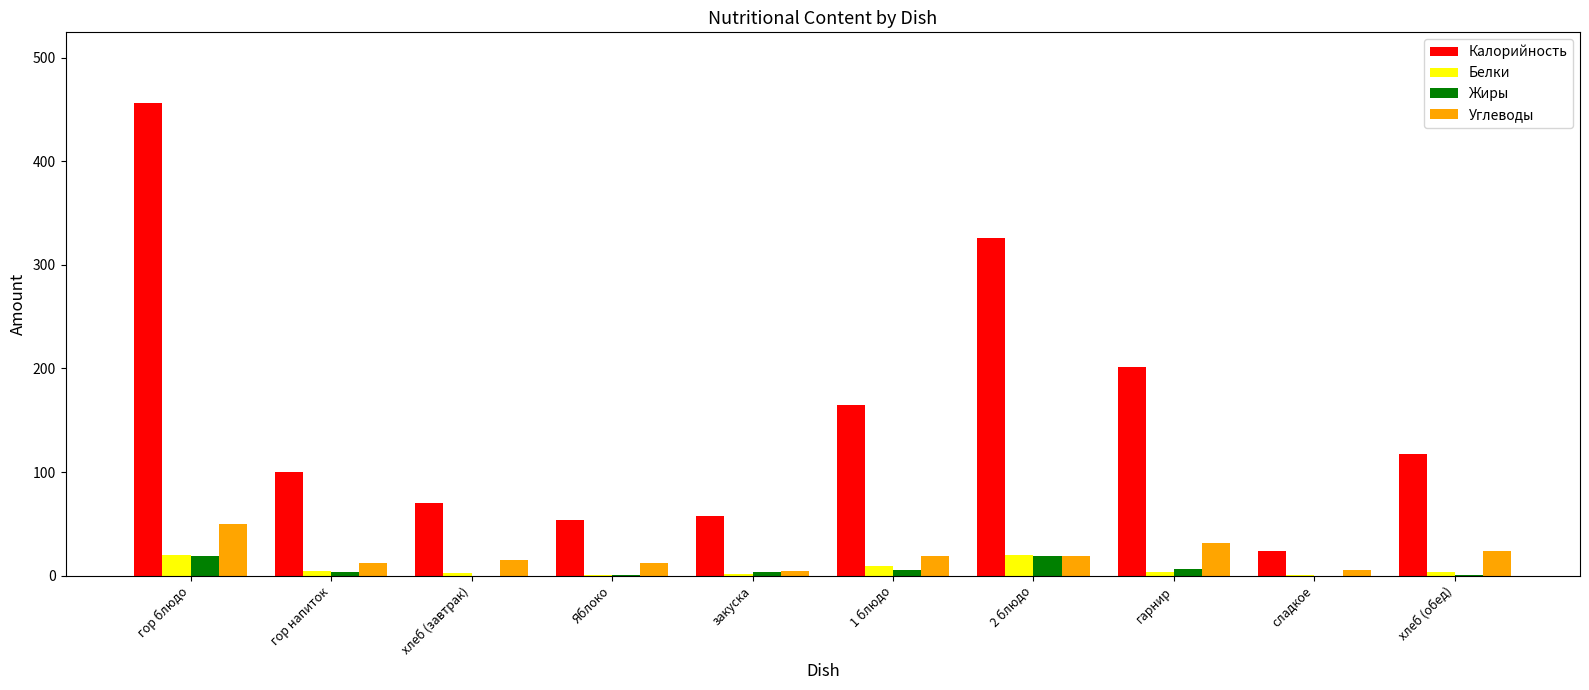

Which series has the largest total across all categories?

Калорийность